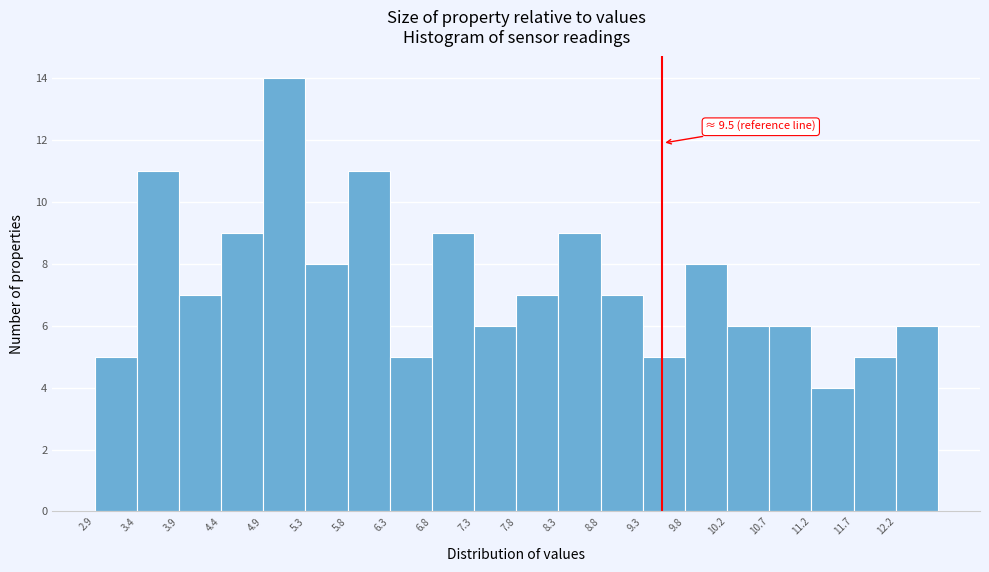

Over which range of the x-axis is the bar tallest?

4.86 to 5.35